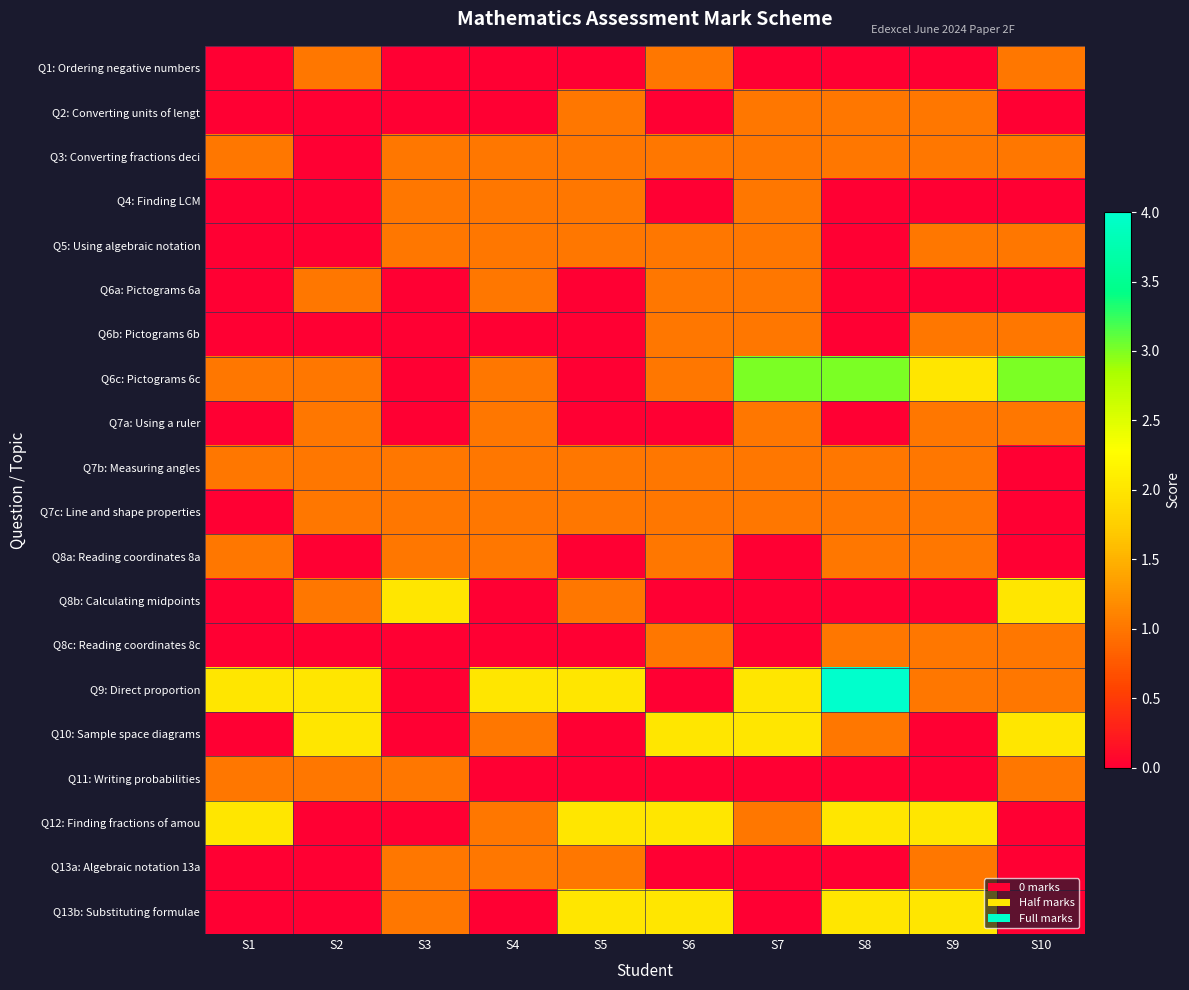

How many distinct data groups are displayed?

20